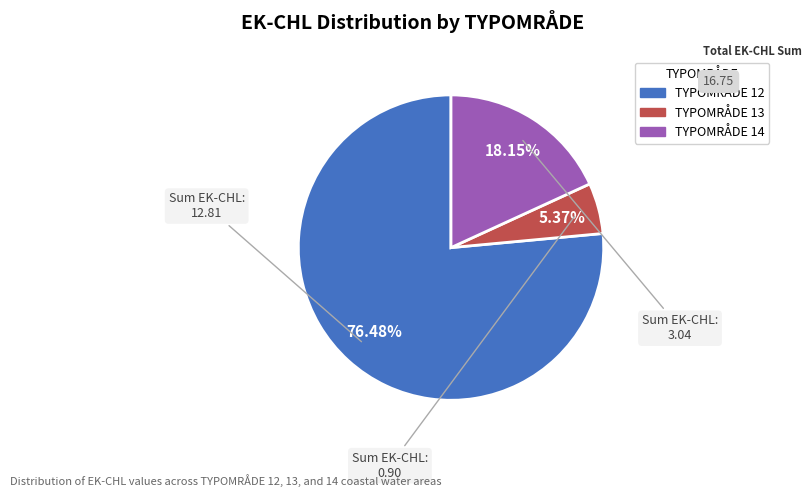

Is there a majority slice in this chart?

Yes